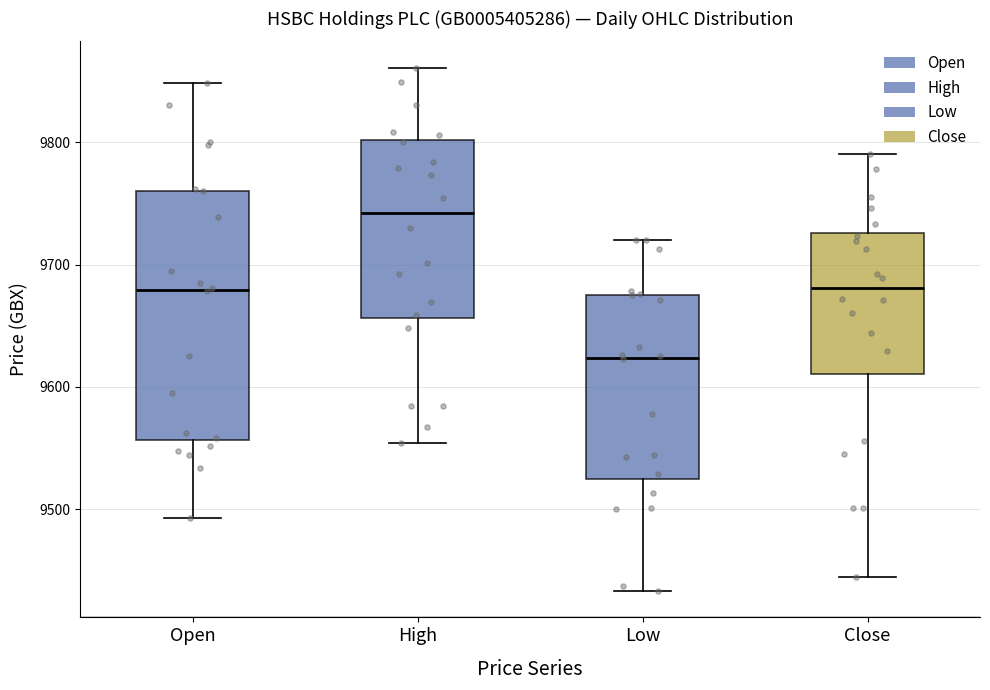

Which box's median line is the lowest?

Low